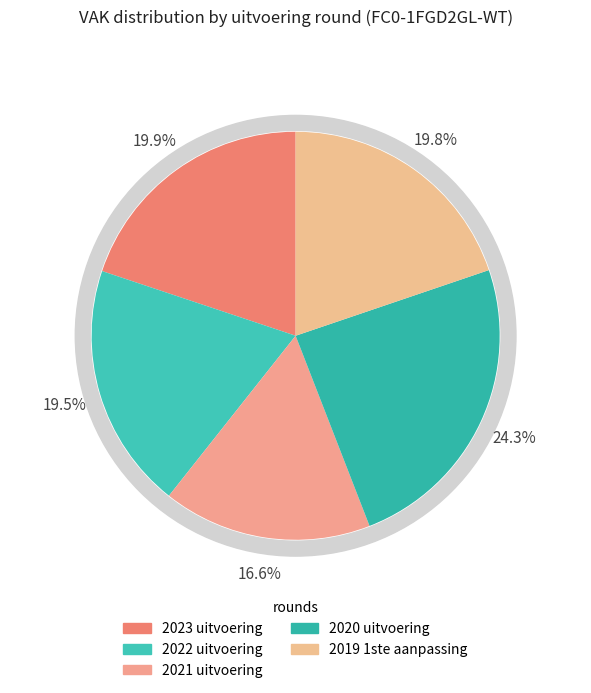

Which slice is the smallest?

2021 uitvoering